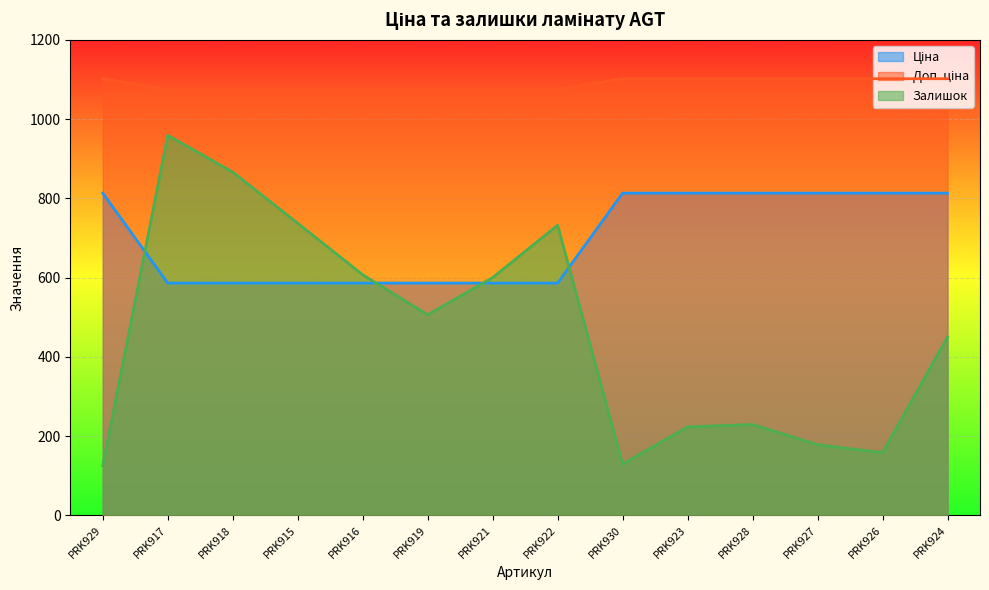

Which series has the widest spread of values?

Залишок